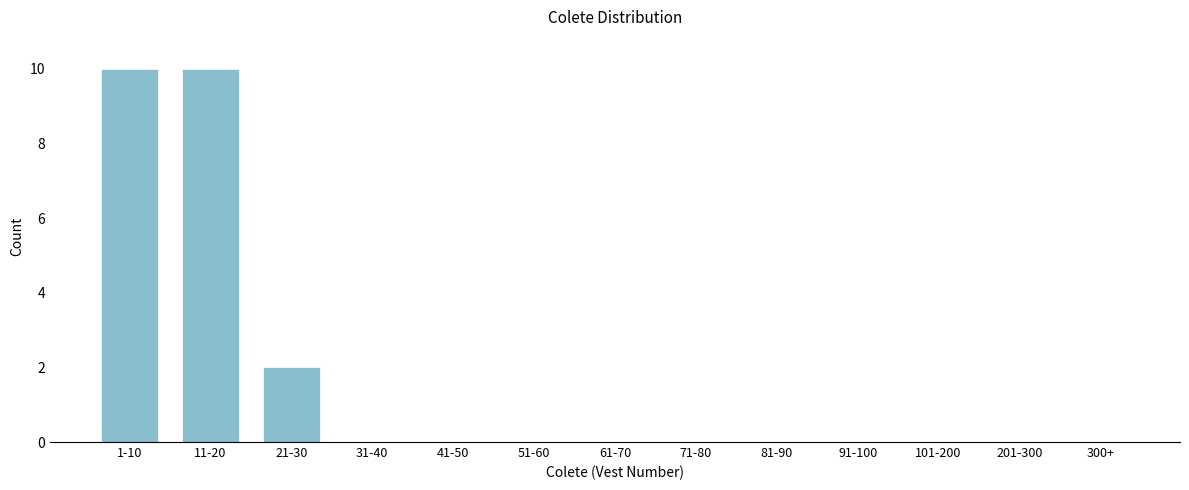

Is it true that the value at 101-200 is 0?

True